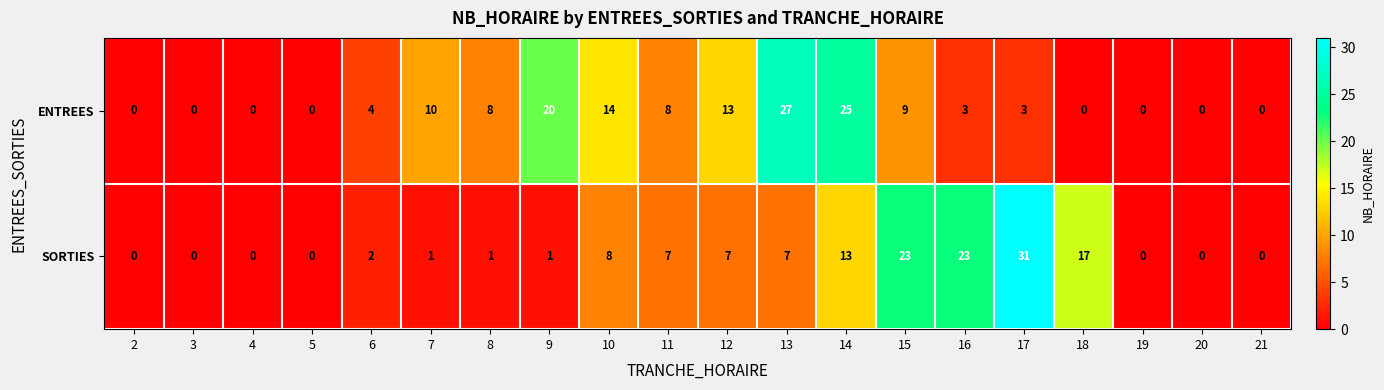

Which series has the largest total across all categories?

ENTREES